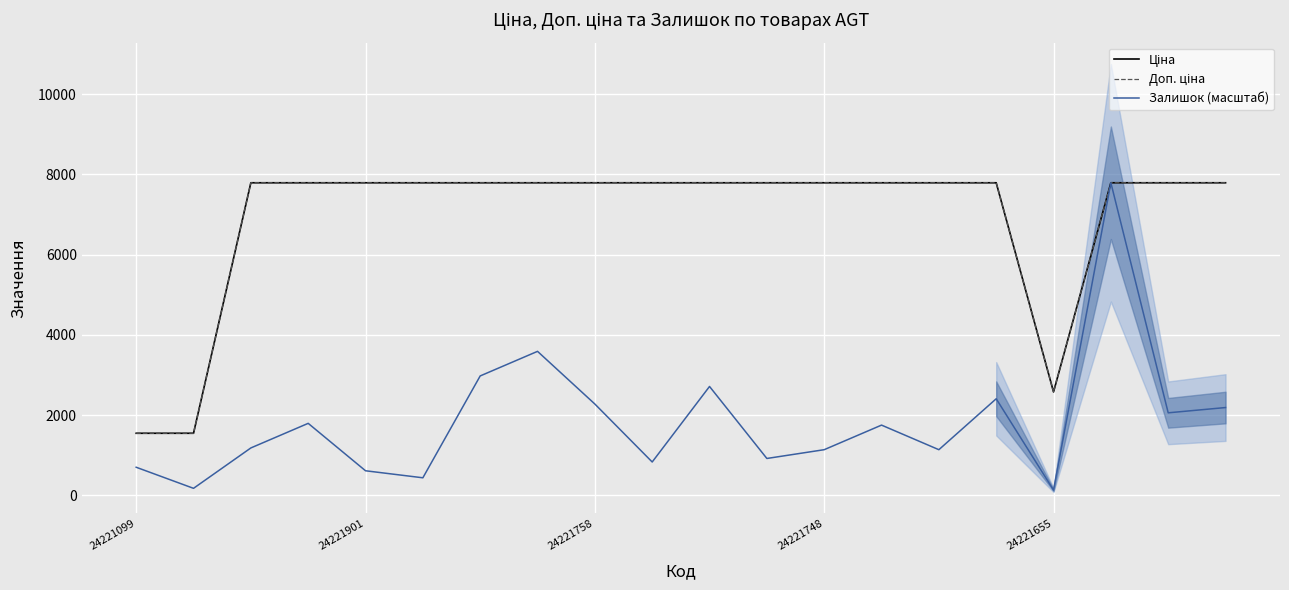

True or false: Ціна and Доп. ціна cross at least once.

False